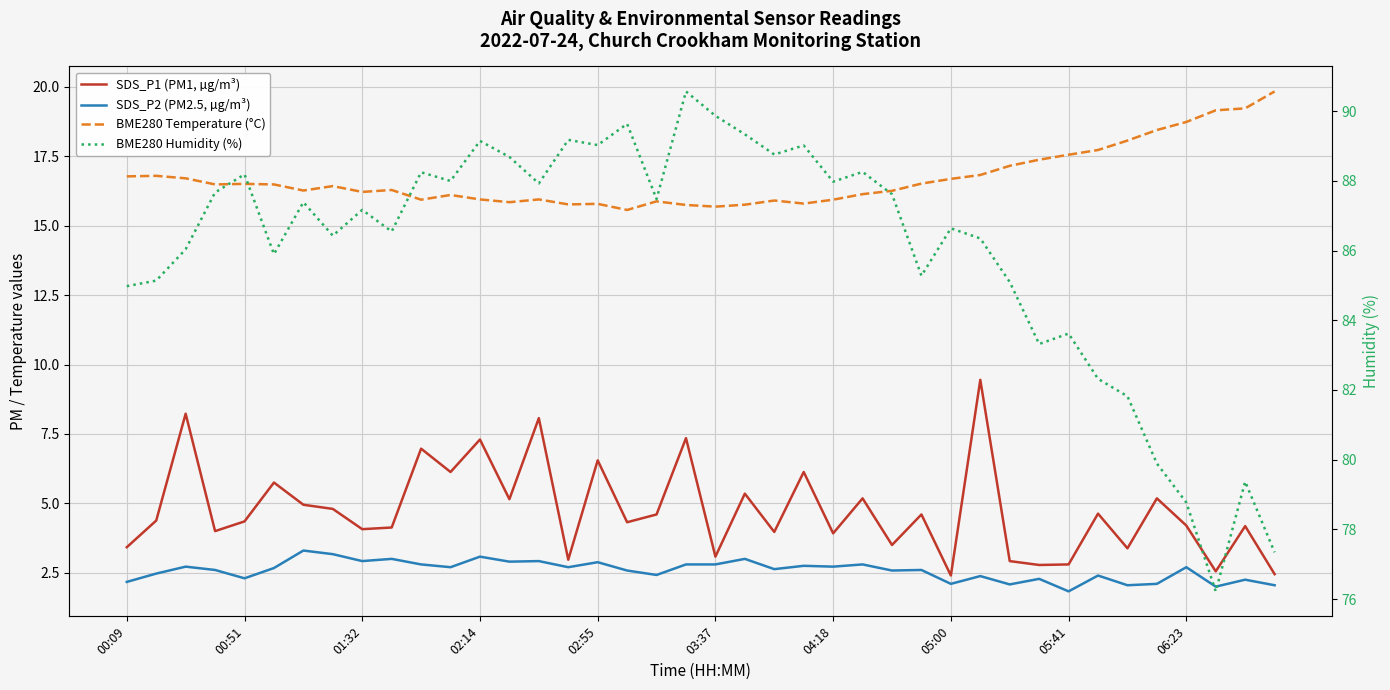

True or false: SDS_P1 (PM1, µg/m³) and SDS_P2 (PM2.5, µg/m³) intersect in this chart.

False